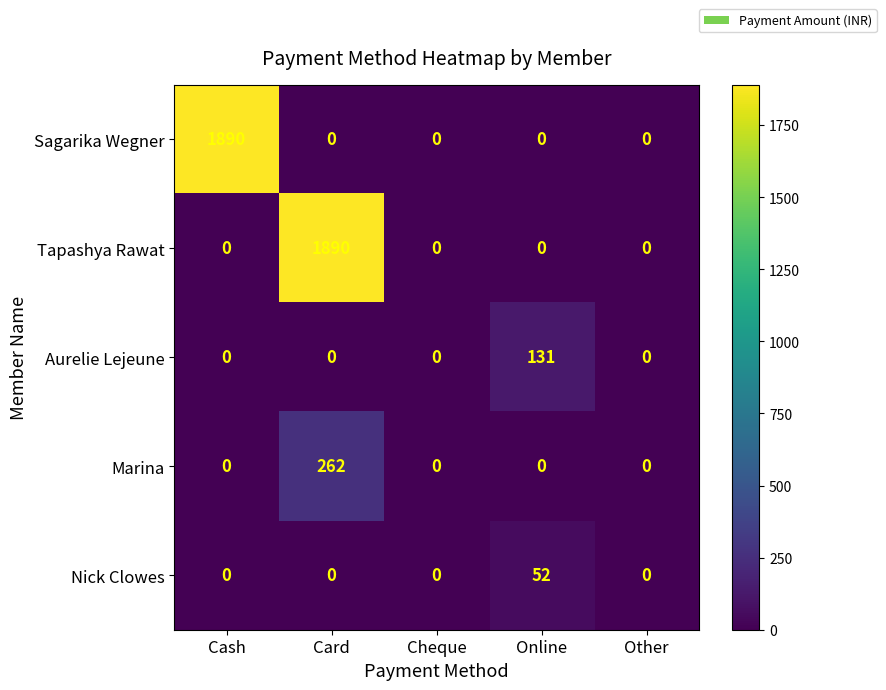

Between Cash and Cheque, which series saw the biggest shift?

Sagarika Wegner